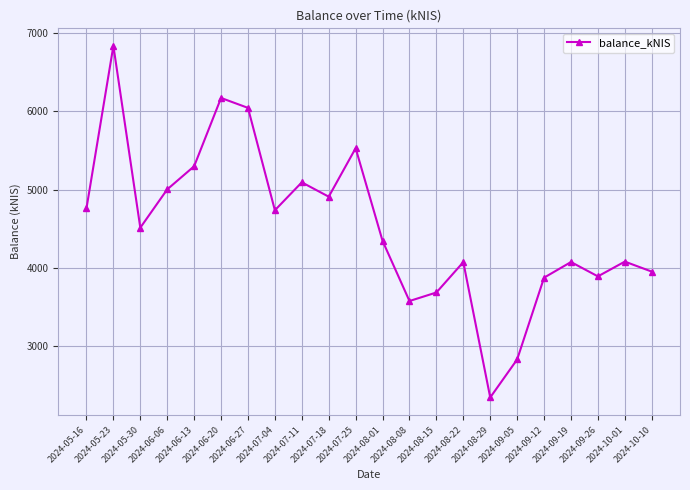

What is the sum of the values at 2024-06-20 and 2024-09-19?

10244.4